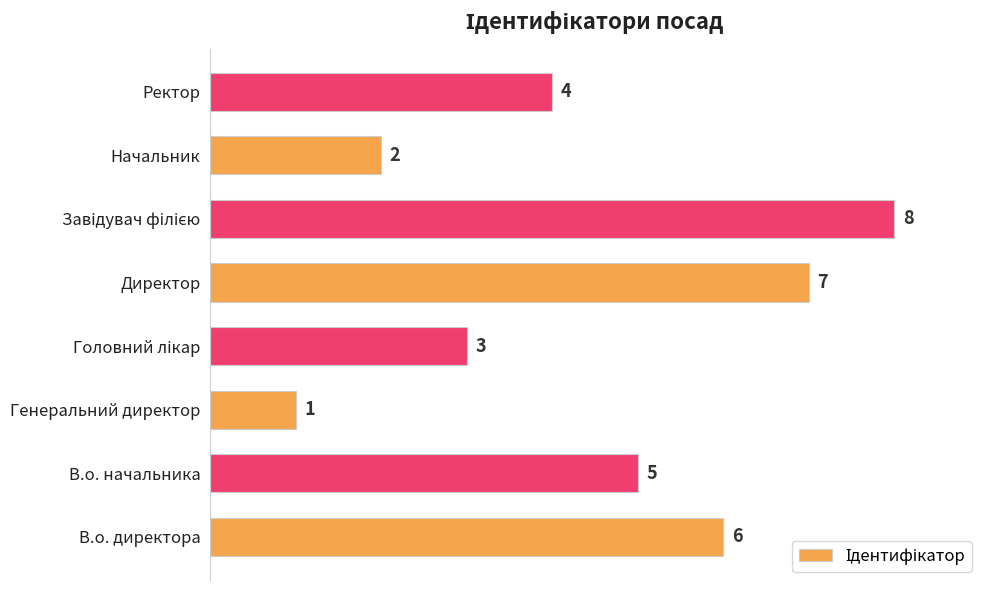

What is the difference between the maximum and minimum values?

7